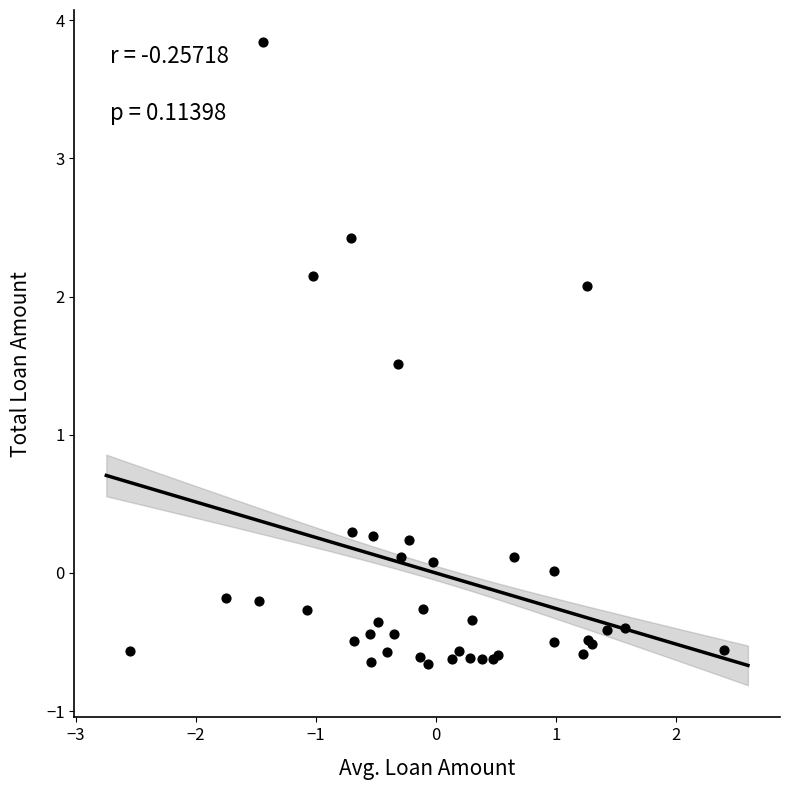

What Y value in the scatter plot is closest to 1?

1.5